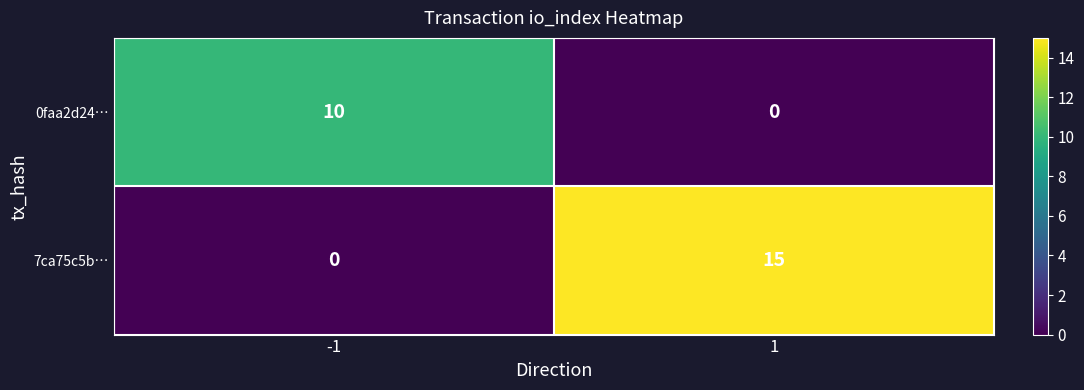

What value does the 7ca75c5b… series have at 1, to the nearest 5?

15